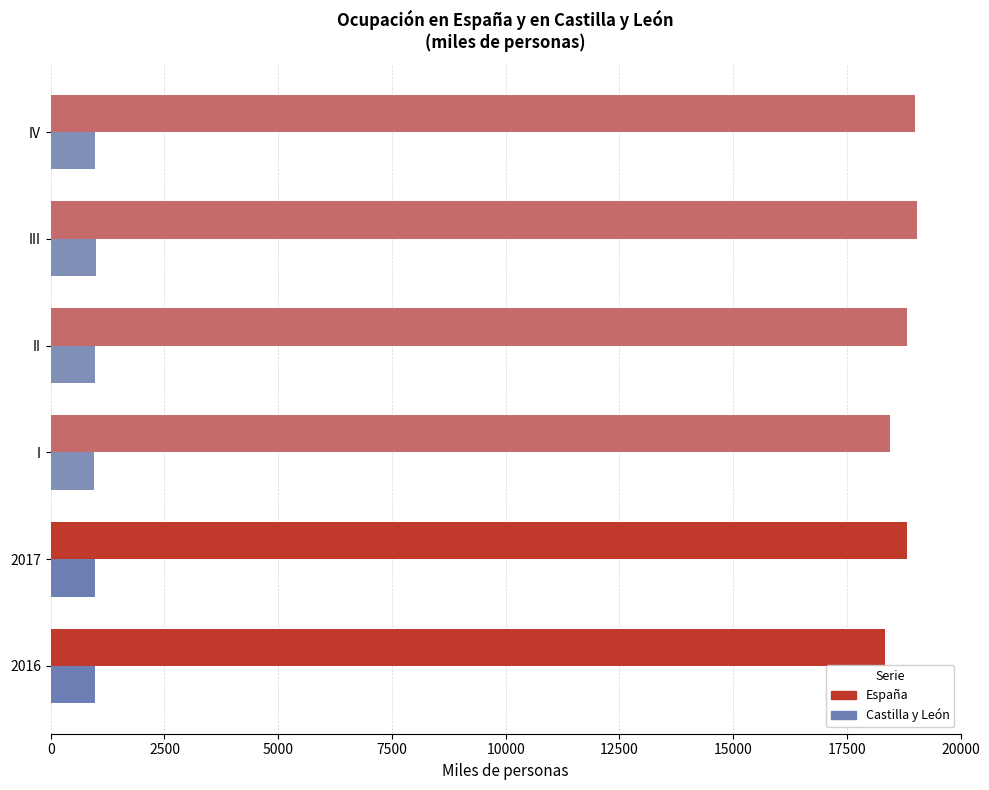

What is the lowest value of the Castilla y León series?

959.1